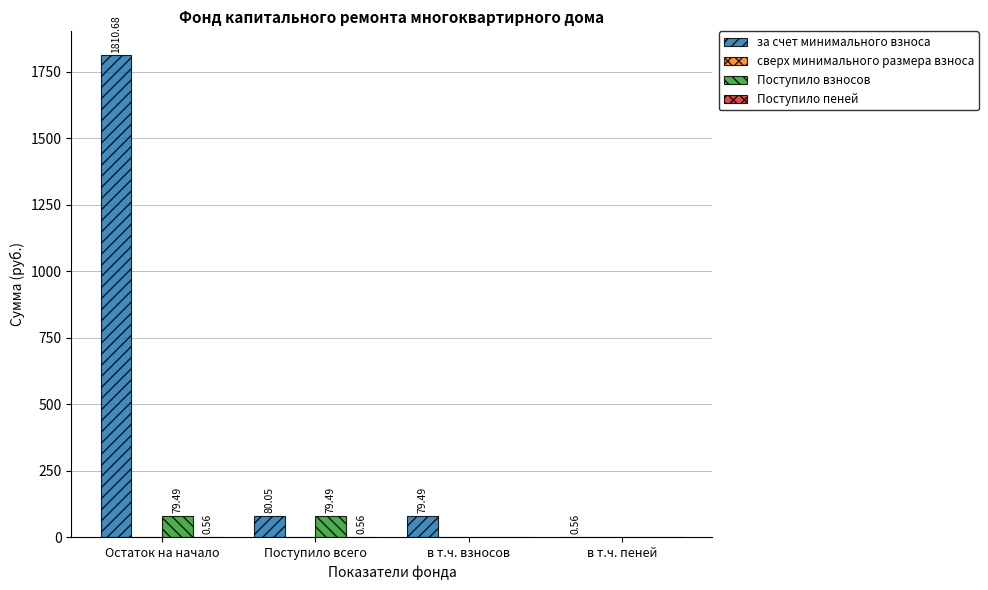

Which series changed the most between Остаток на начало and Поступило всего?

за счет минимального взноса